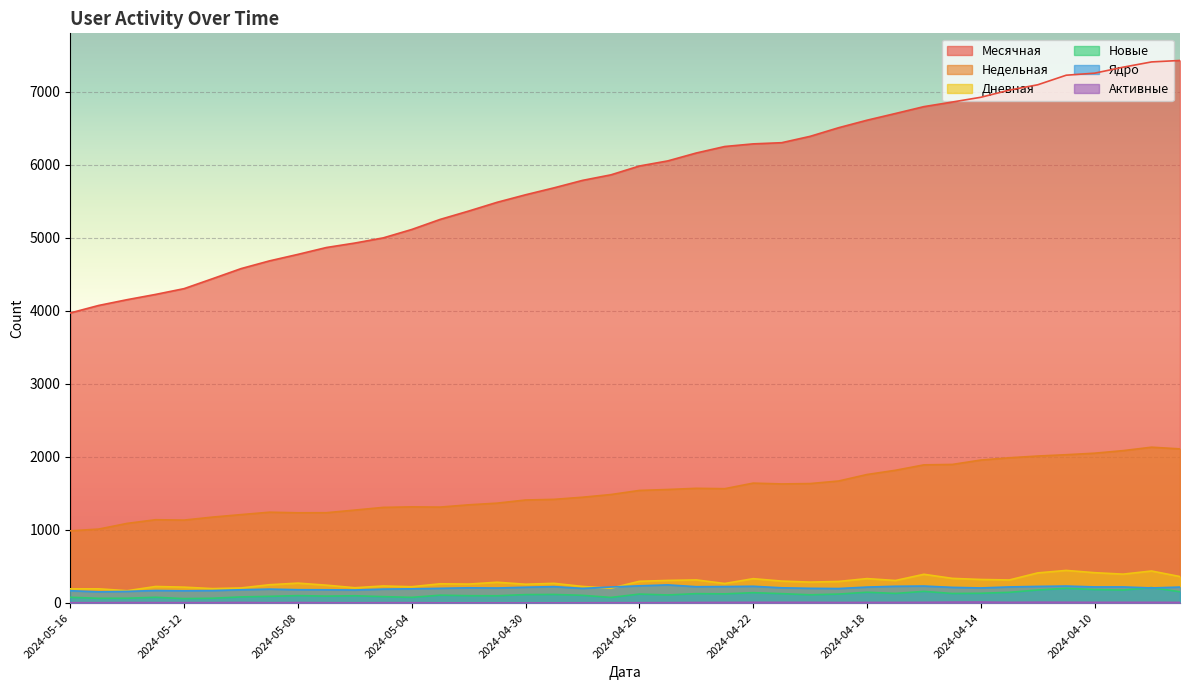

What is the approximate value of Ядро at 2024-05-11?

170